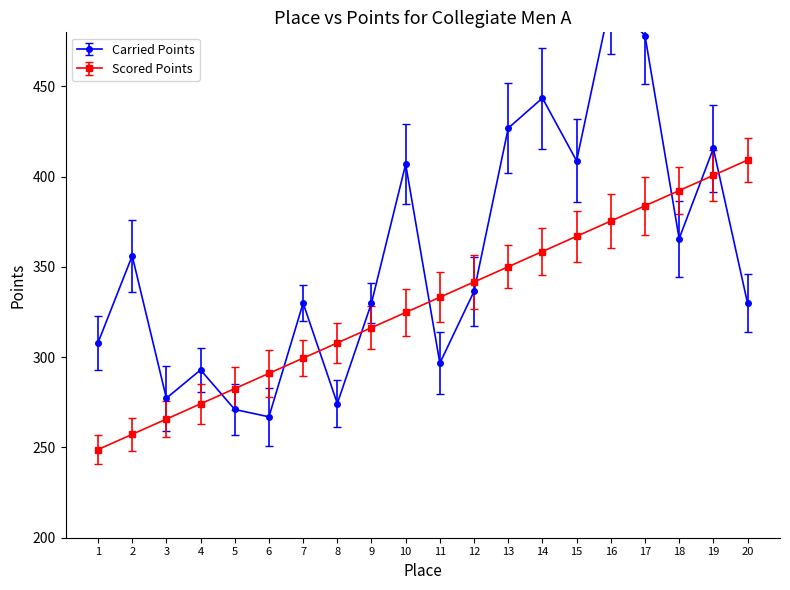

Which category has the highest value in the Scored Points series?

20